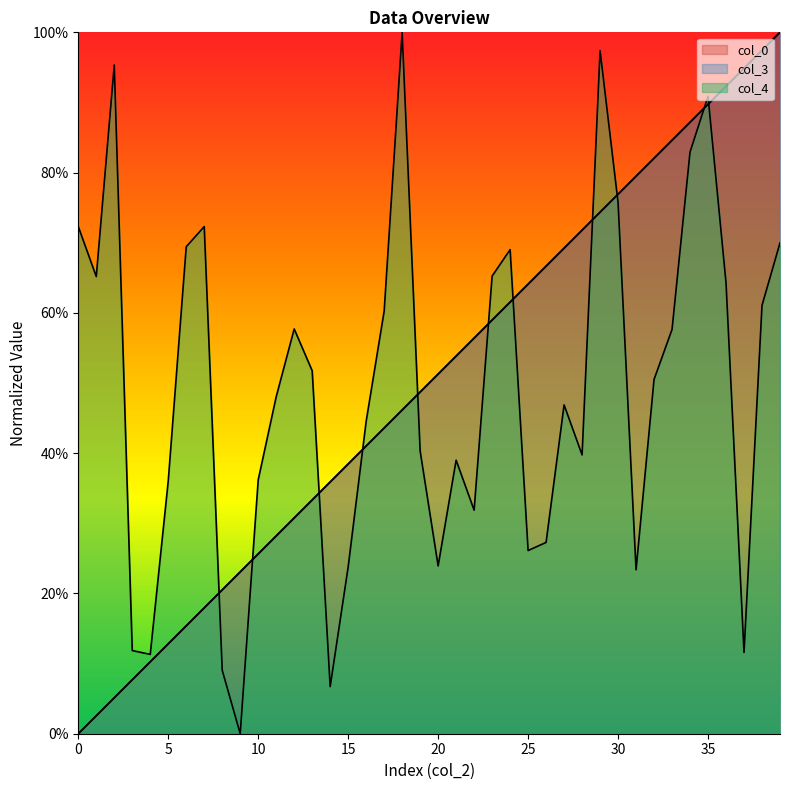

Which series has the largest total across all categories?

col_0